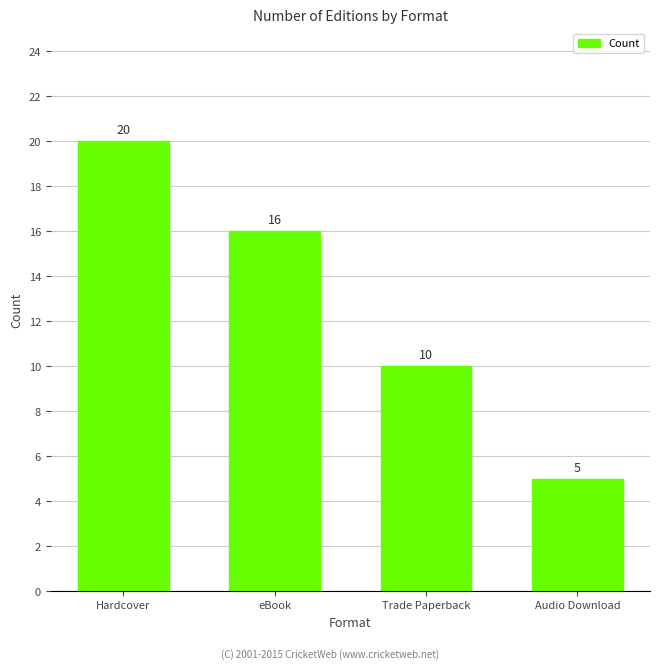

List the labels in order of value, smallest first.

Audio Download, Trade Paperback, eBook, Hardcover